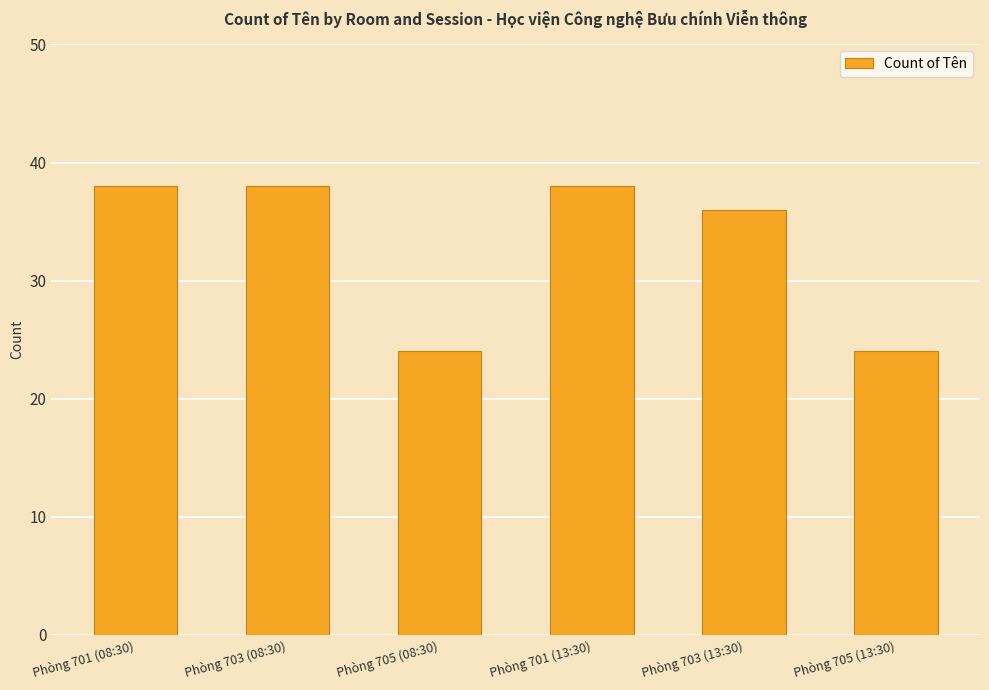

How many categories are shown in the chart?

6